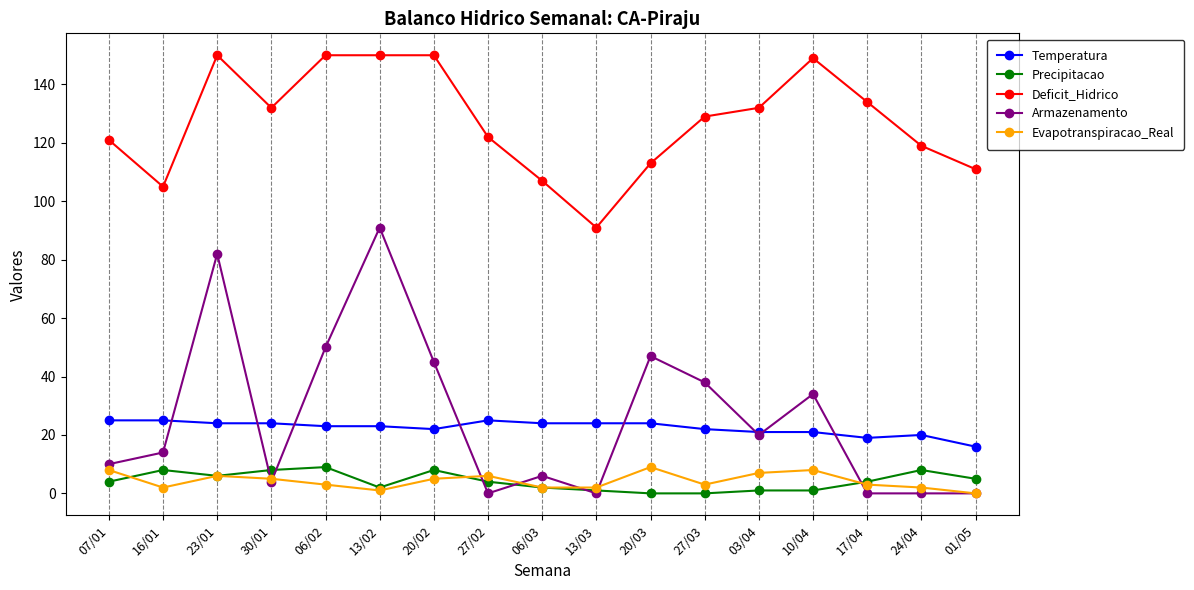

In Armazenamento, how many points are higher than both neighbors (excluding endpoints)?

5